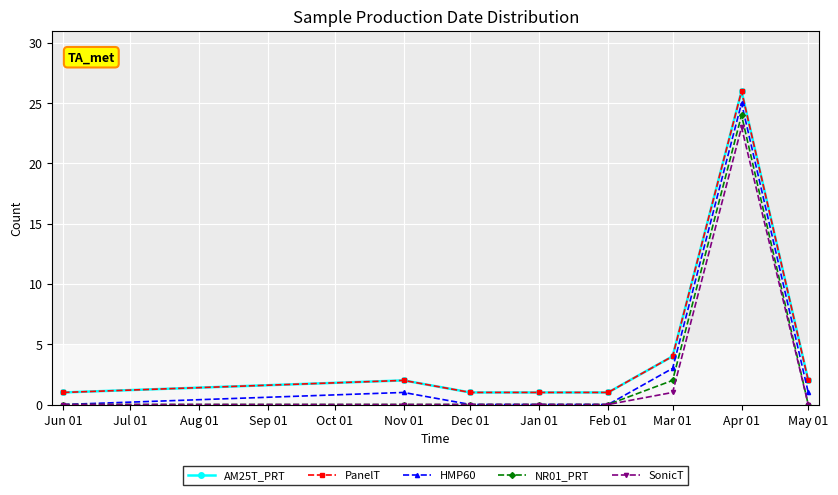

True or false: NR01_PRT and PanelT intersect in this chart.

False